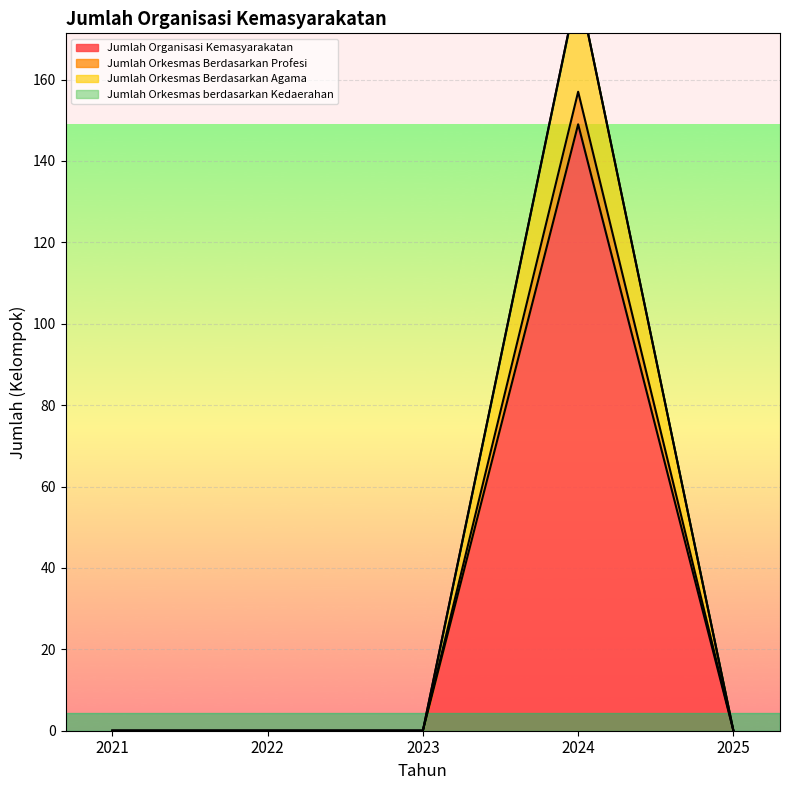

True or false: Jumlah Organisasi Kemasyarakatan has a value of -91 at 2022.

False